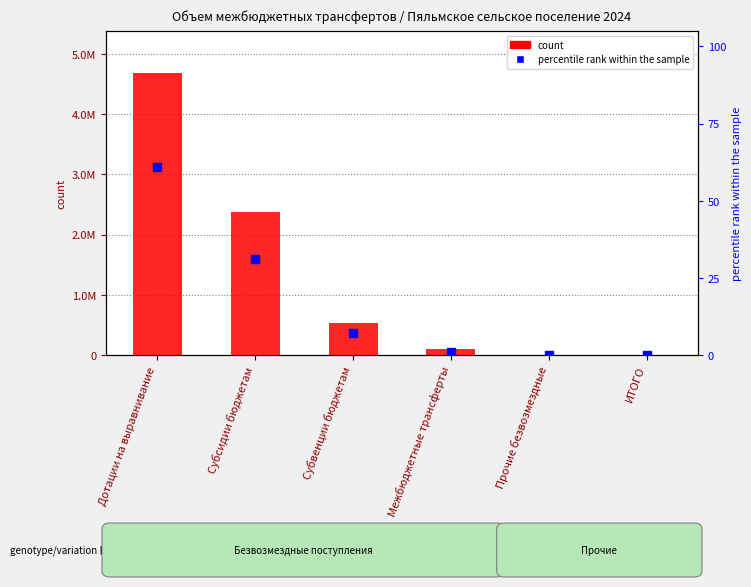

What are all the series names shown in the legend?

count, percentile rank within the sample